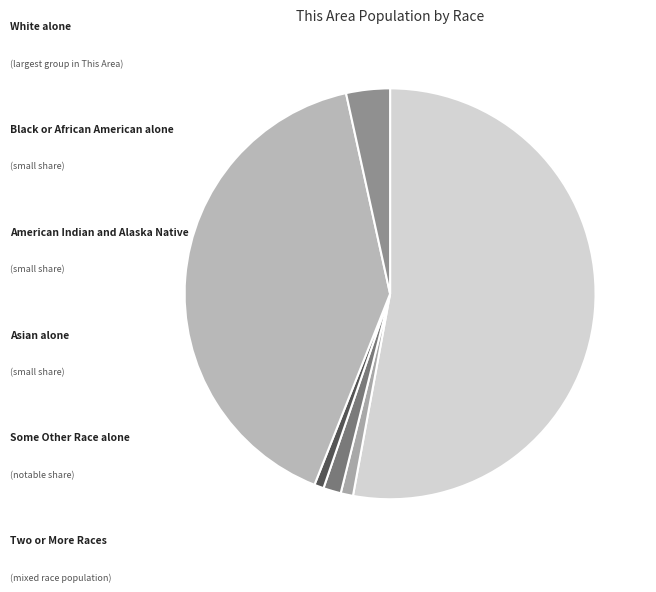

Between Two or More Races and White alone, which is larger?

White alone